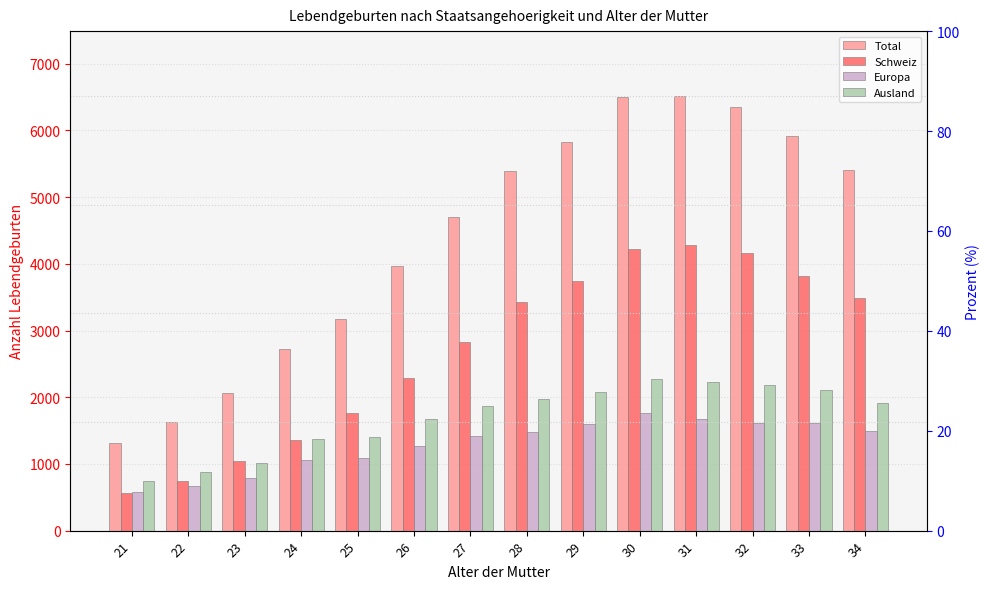

How many values in the Ausland series are below 1915?

7